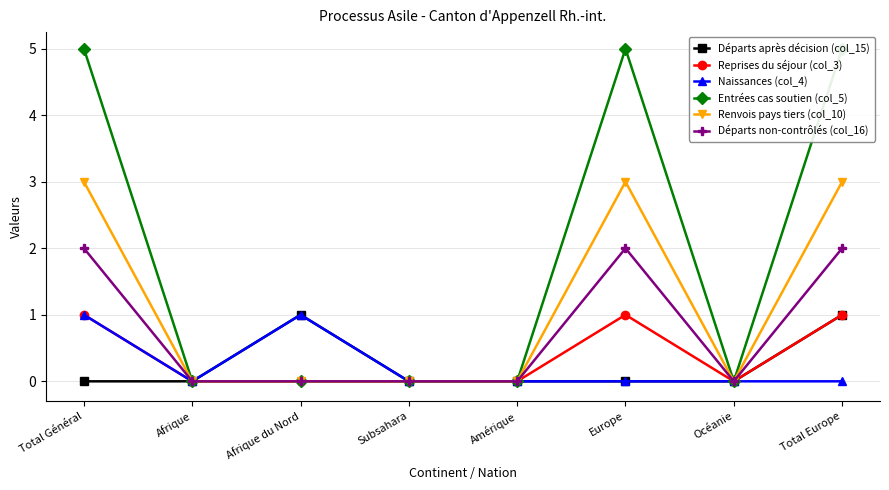

What is the sum of all Reprises du séjour (col_3) values?

3